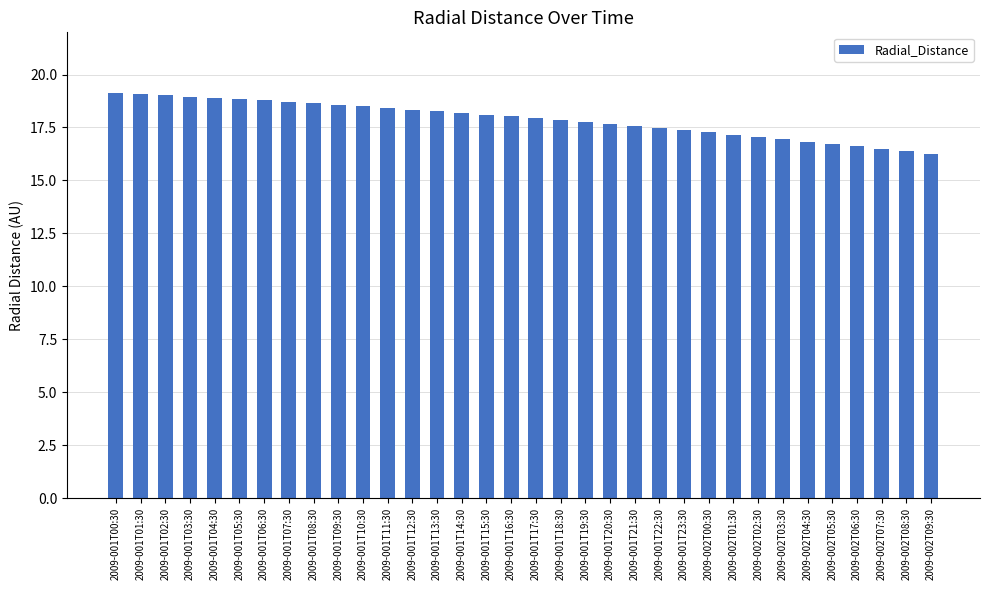

What is the label of the 24th bar from the left?

2009-001T23:30